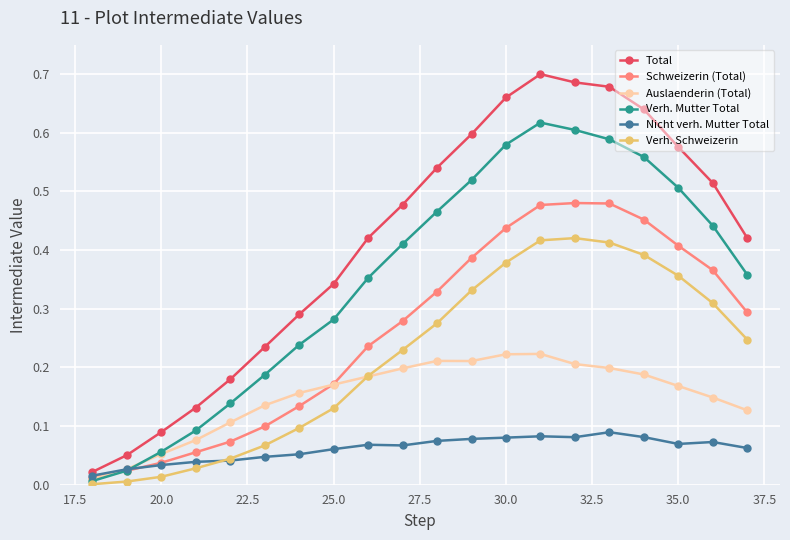

Which series has the widest spread of values?

Total